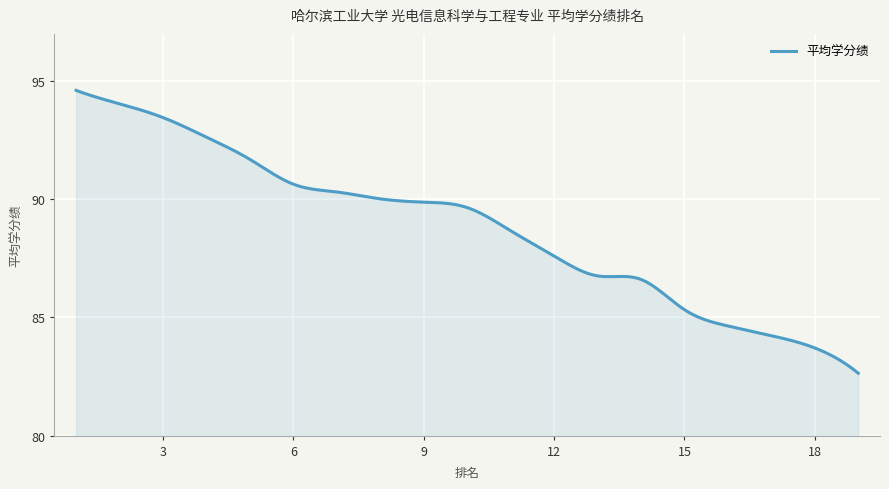

What is the difference between the maximum and minimum values?

12.0